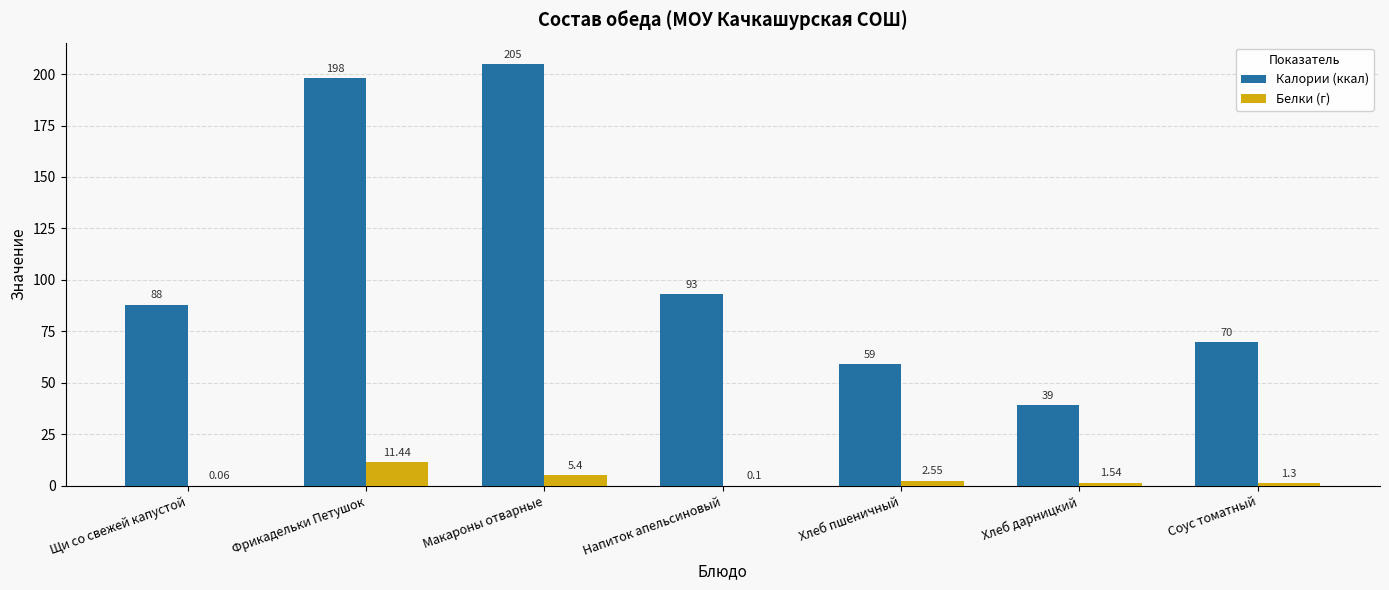

What is the sum of all Калории (ккал) values?

752.0